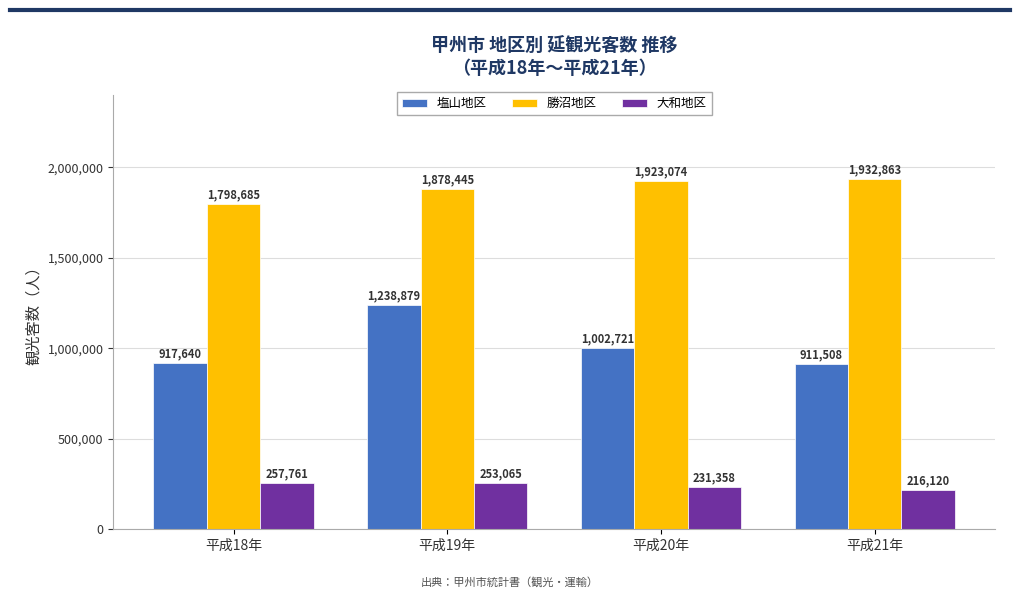

What is the label of the 2nd bar from the left?

平成19年